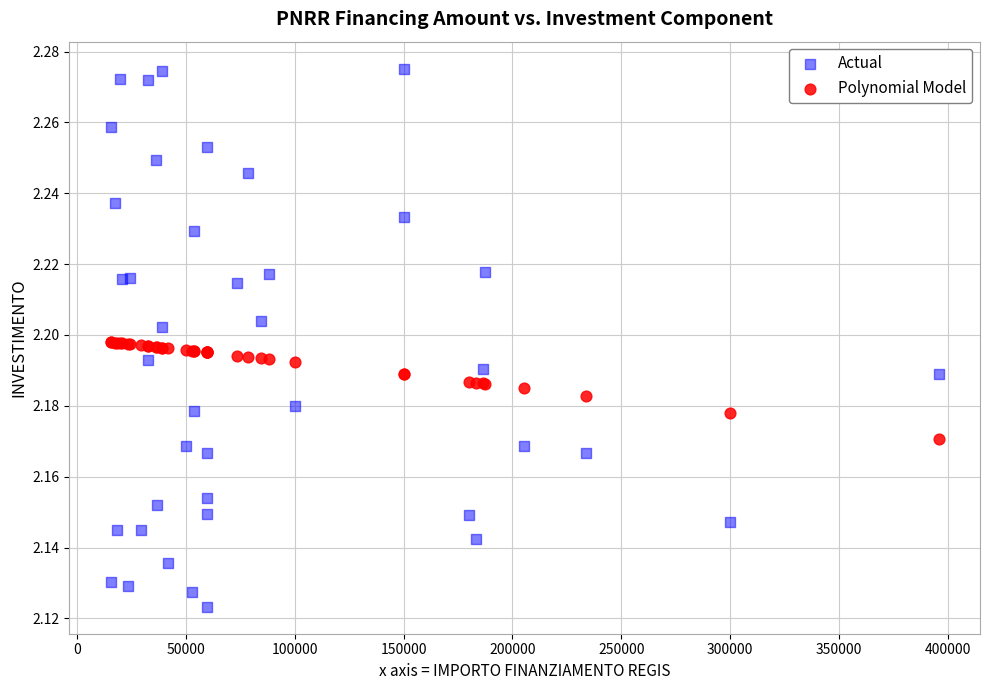

Which series reaches the maximum Y coordinate?

Actual